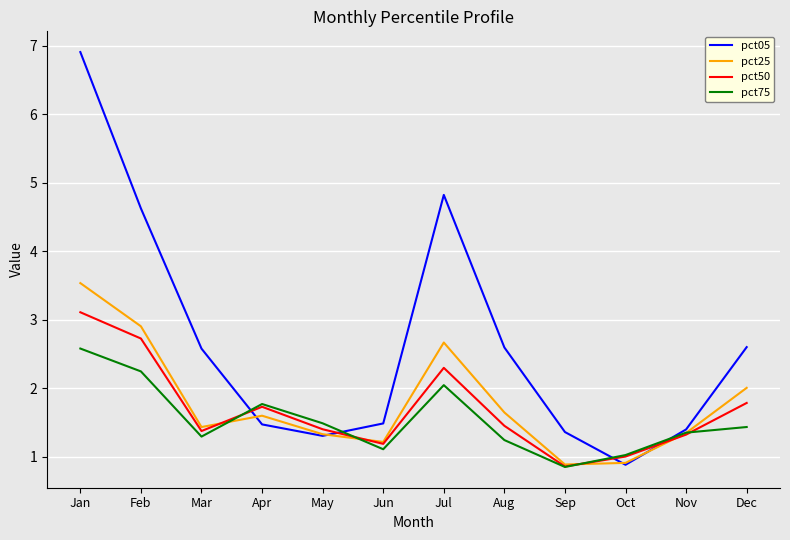

Which label corresponds to the largest value in the chart?

Jan